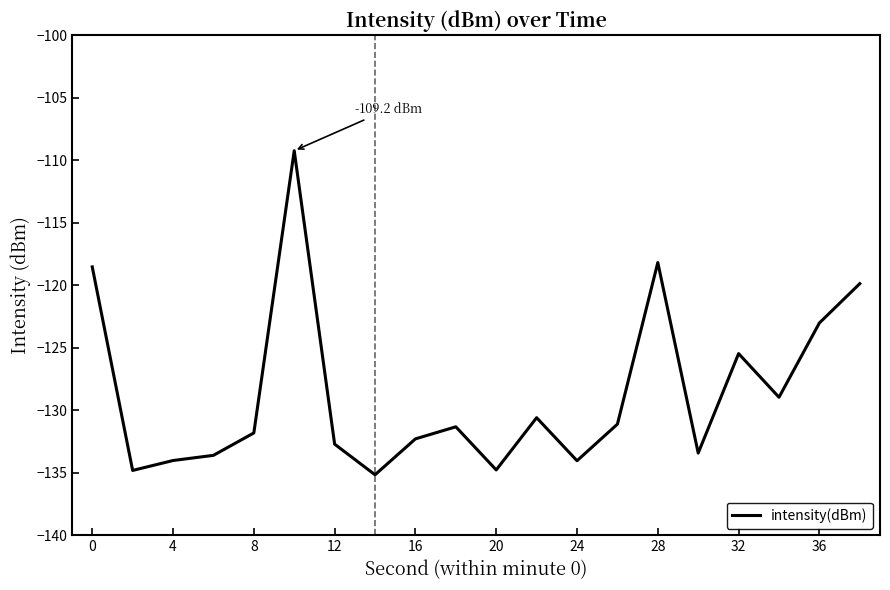

What is the difference between the maximum and minimum values?

25.9